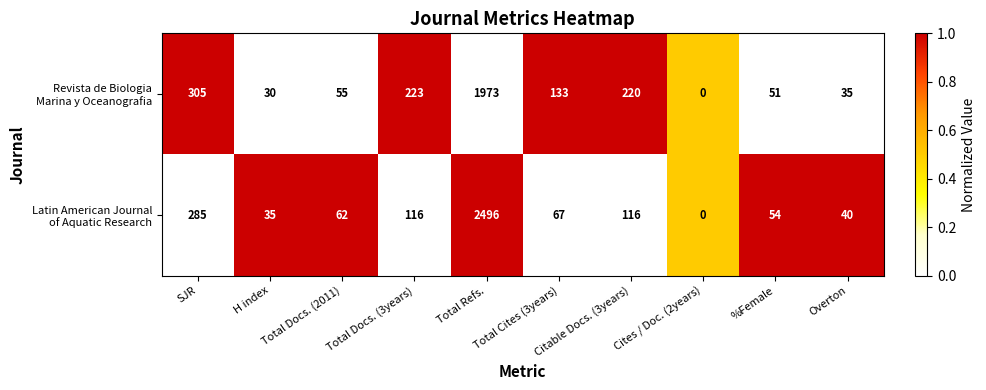

At which category does the chart reach its minimum across all series?

Cites / Doc. (2years)